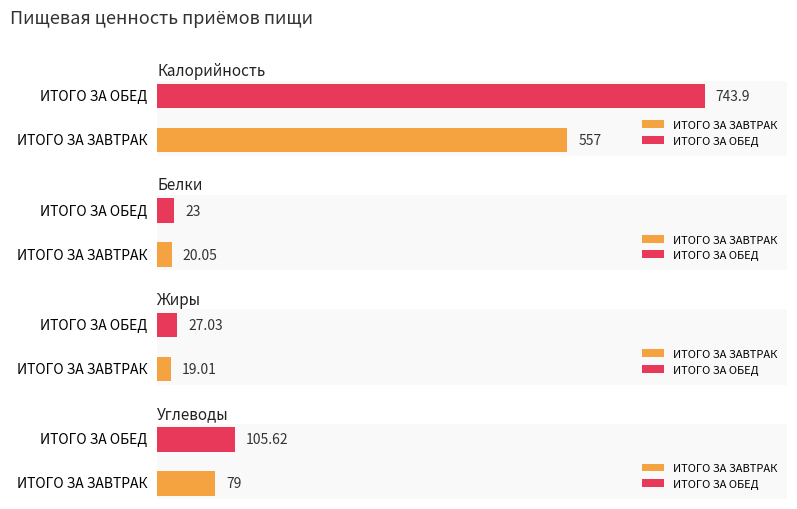

What is the difference between the highest and lowest values at ИТОГО ЗА ЗАВТРАК?

538.0